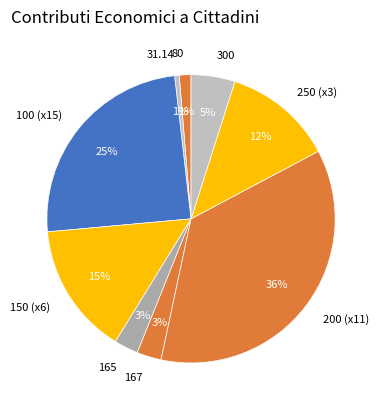

Combined, do 167 and 250 (x3) account for over 50%?

No